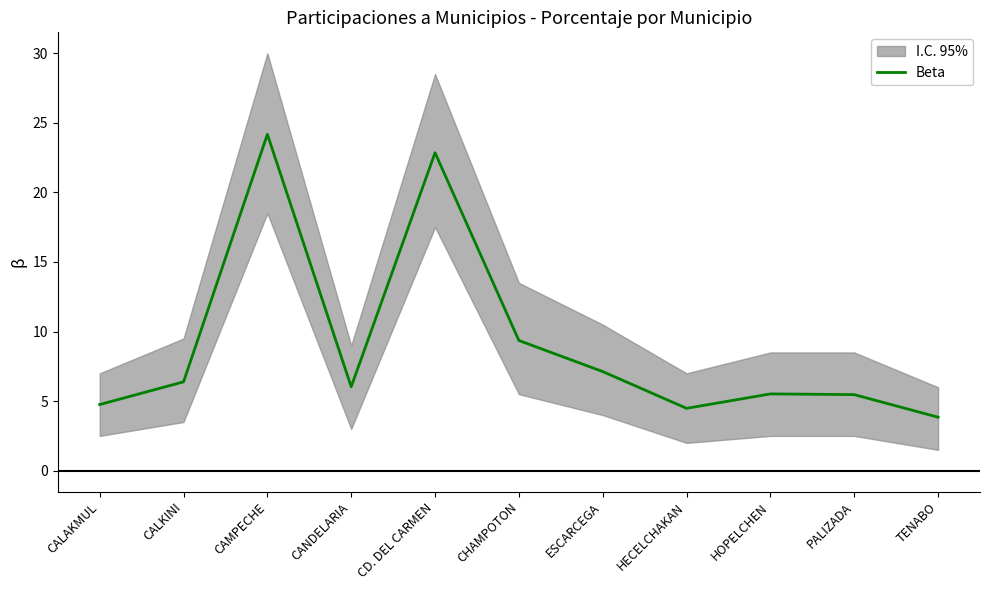

At which category does the chart reach its peak across all series?

CAMPECHE